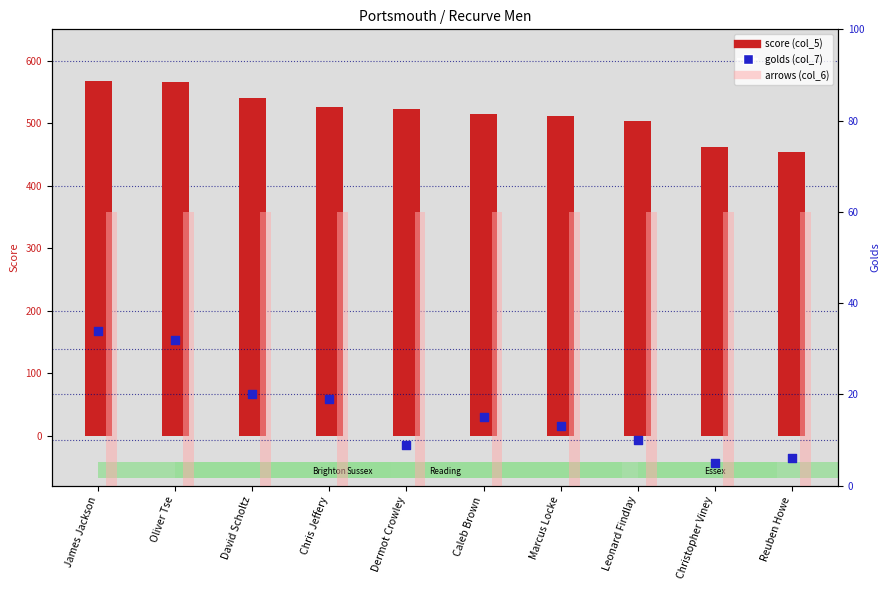

Is the value of score at James Jackson greater than the value of golds (col_7) at Marcus Locke?

Yes